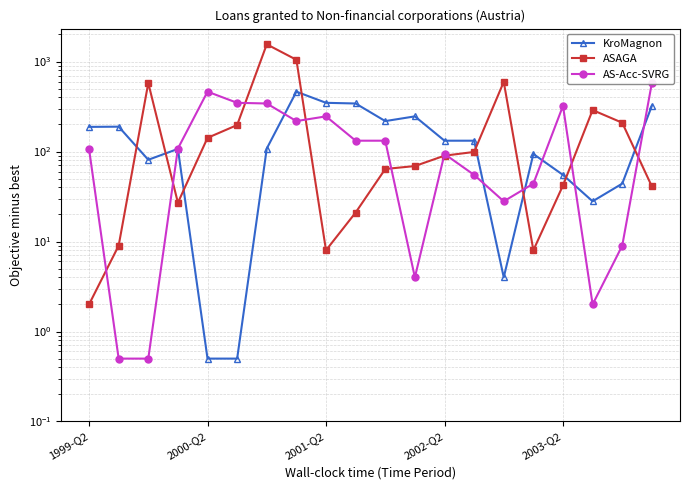

Is the value of AS-Acc-SVRG at 11 greater than the value of KroMagnon at 18?

No